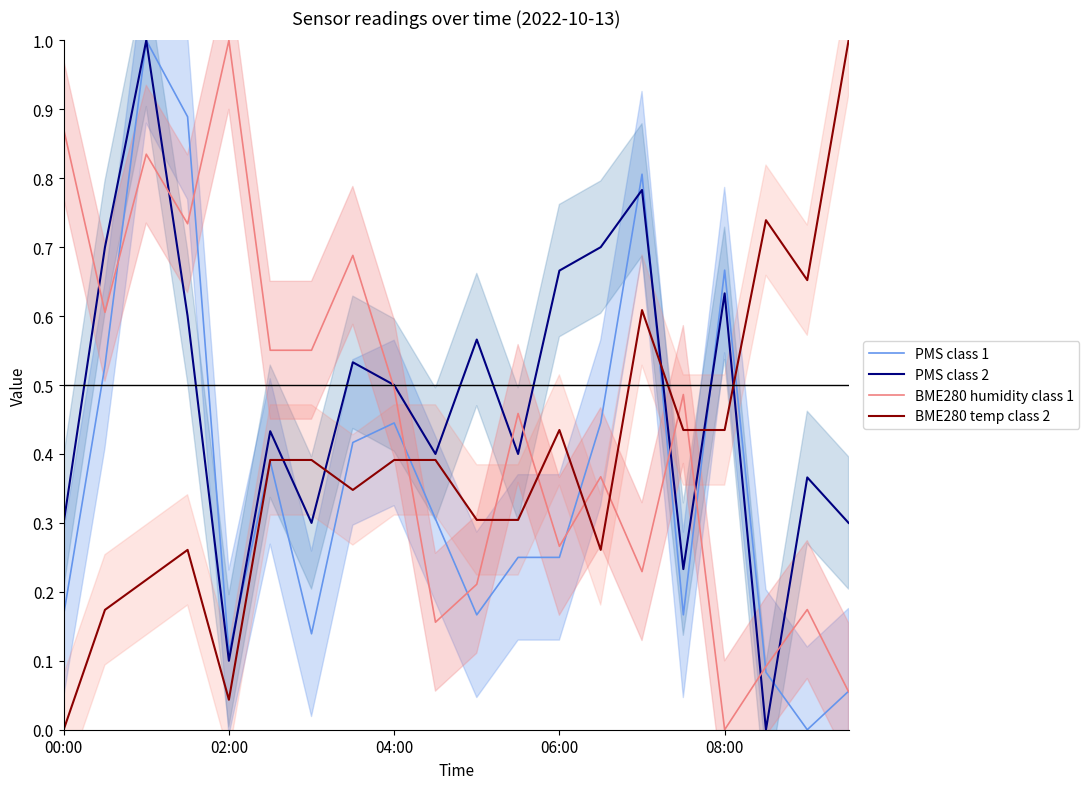

Which series changed the most between 14 and 16?

BME280 humidity class 1